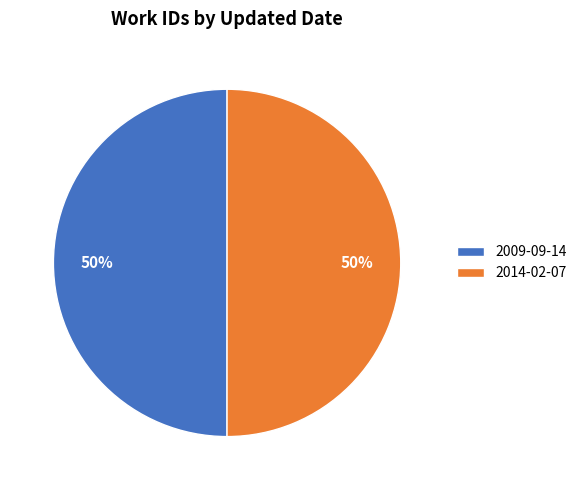

Is it true that 2014-02-07 is 50% of the pie?

True